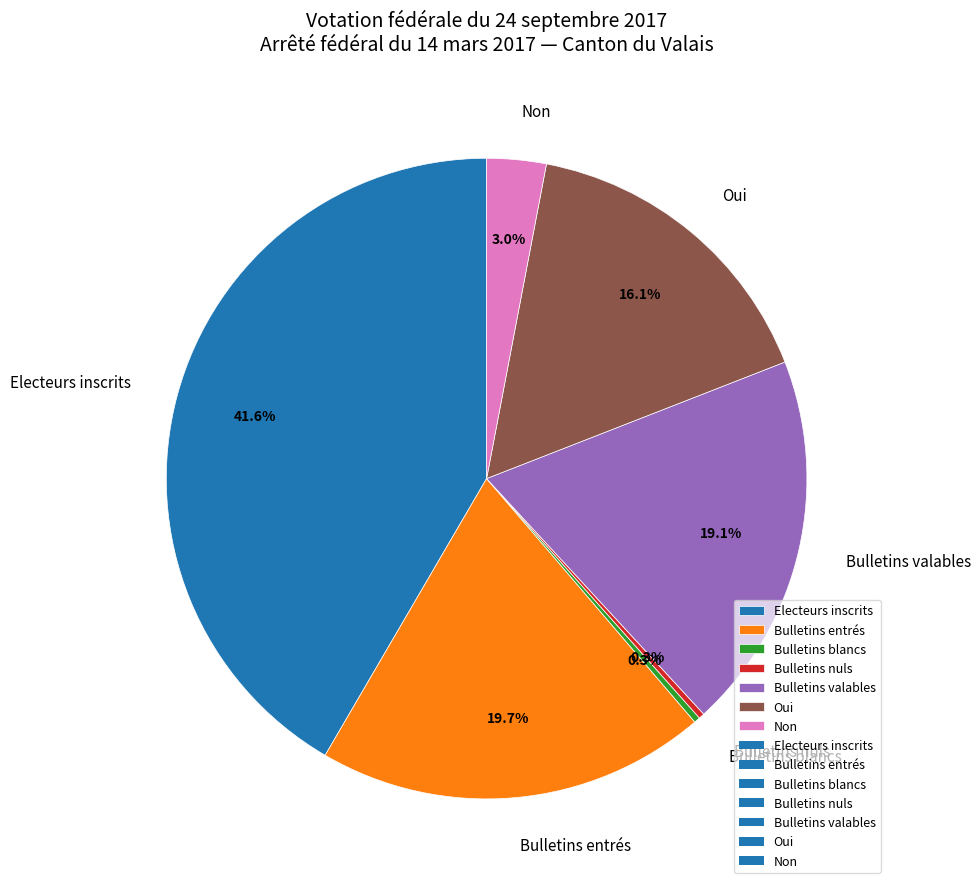

Between Bulletins entrés and Oui, which is larger?

Bulletins entrés